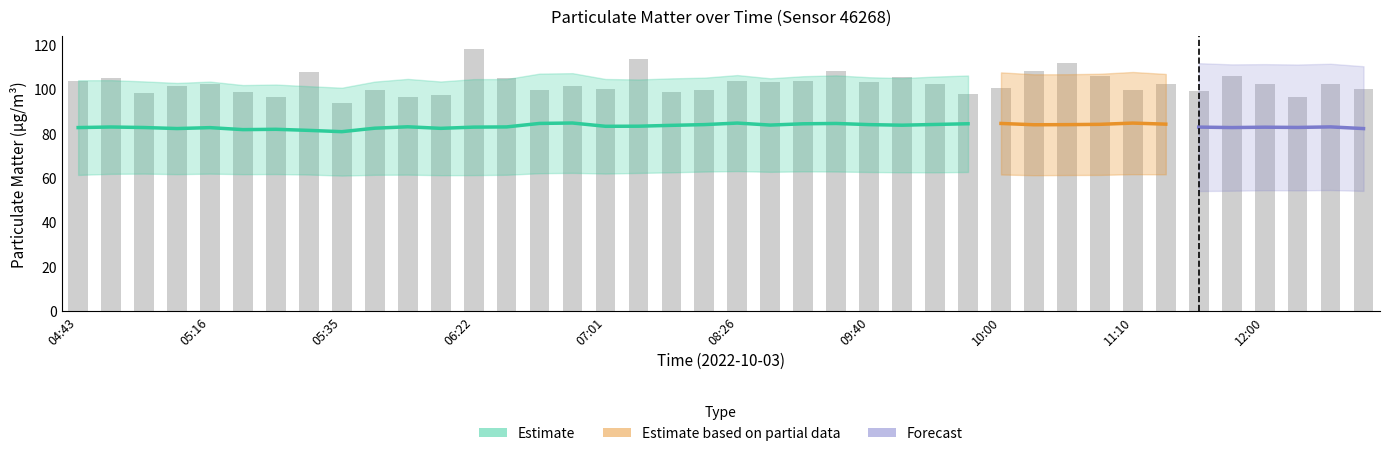

Rank the categories by value from lowest to highest.

05:35, 05:44, 12:03, 05:27, 06:08, 09:57, 04:58, 05:19, 07:12, 11:30, 11:10, 06:30, 07:28, 05:41, 07:01, 12:17, 10:00, 06:37, 05:00, 12:00, 05:16, 09:49, 11:14, 12:14, 08:49, 09:40, 04:43, 09:00, 08:26, 04:52, 06:24, 09:46, 11:41, 10:17, 05:33, 09:26, 10:03, 10:14, 07:09, 06:22